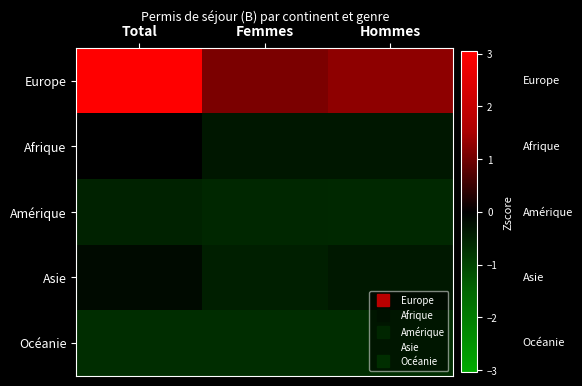

Reading left to right, what are all the values shown in this chart?

Europe: Total=3.0	Femmes=1.1	Hommes=1.3
Afrique: Total=-0.0	Femmes=-0.3	Hommes=-0.3
Amérique: Total=-0.5	Femmes=-0.6	Hommes=-0.6
Asie: Total=-0.2	Femmes=-0.5	Hommes=-0.4
Océanie: Total=-0.7	Femmes=-0.7	Hommes=-0.7